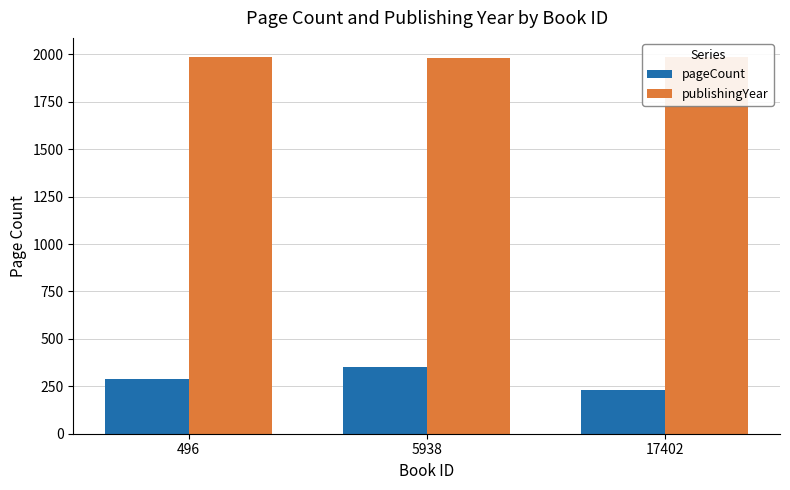

List the labels in order of pageCount value, largest first.

5938, 496, 17402